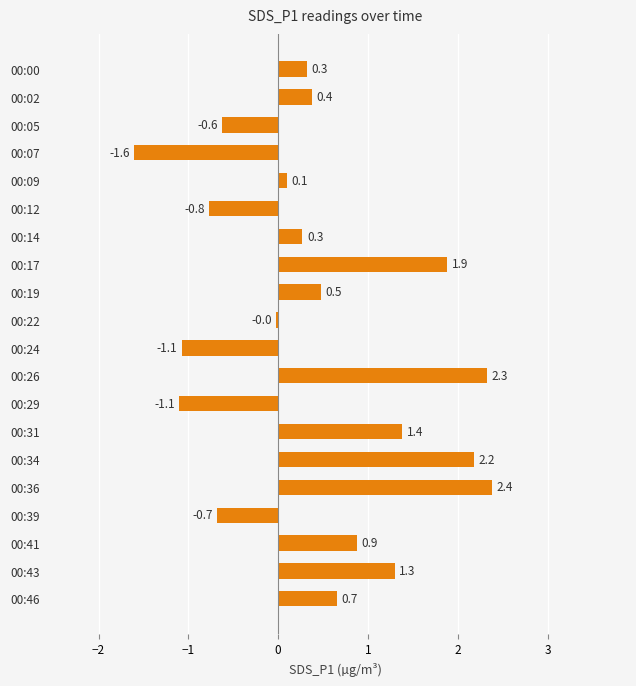

Between 00:19 and 00:00, which is larger?

00:19